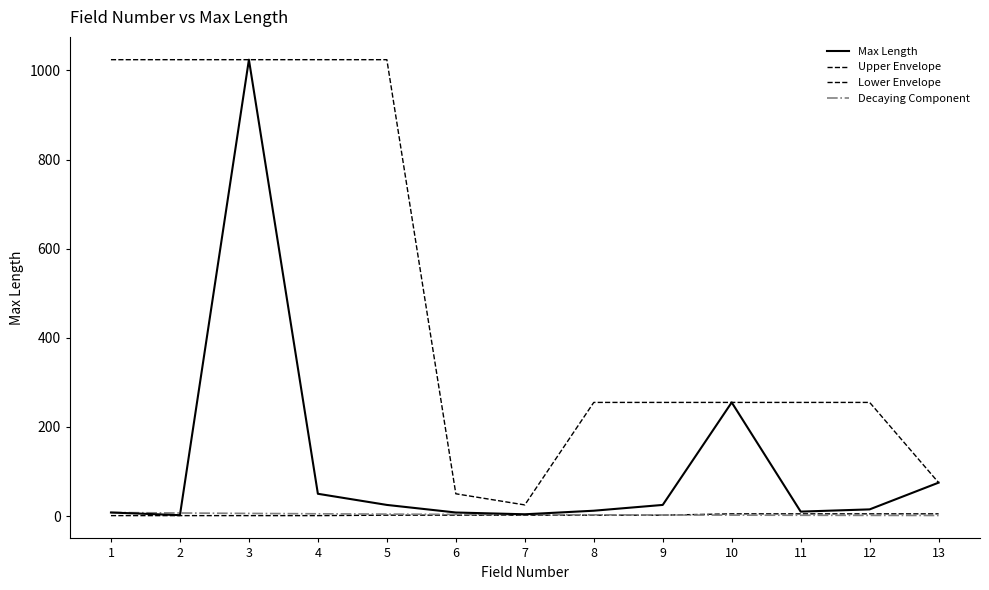

Does the chart have visible grid lines?

No